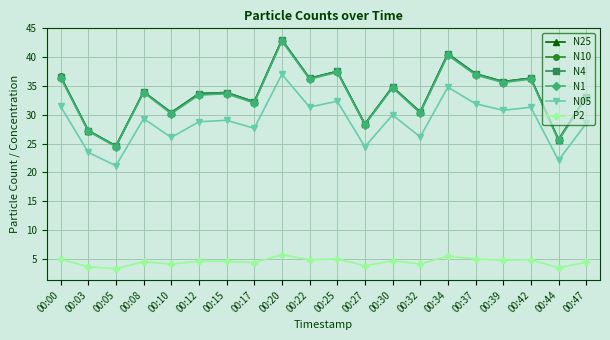

At which category does N25 reach its first local valley?

00:05